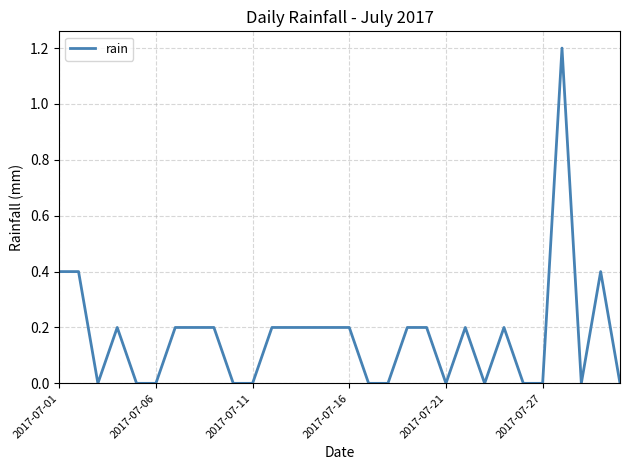

What is the difference between the maximum and minimum values?

1.2